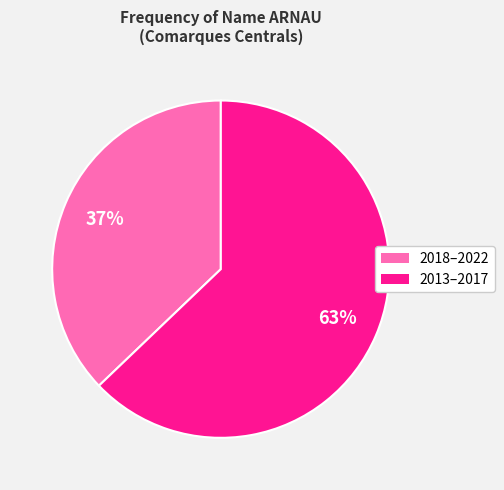

To the nearest percent, what is the average slice percentage?

50%